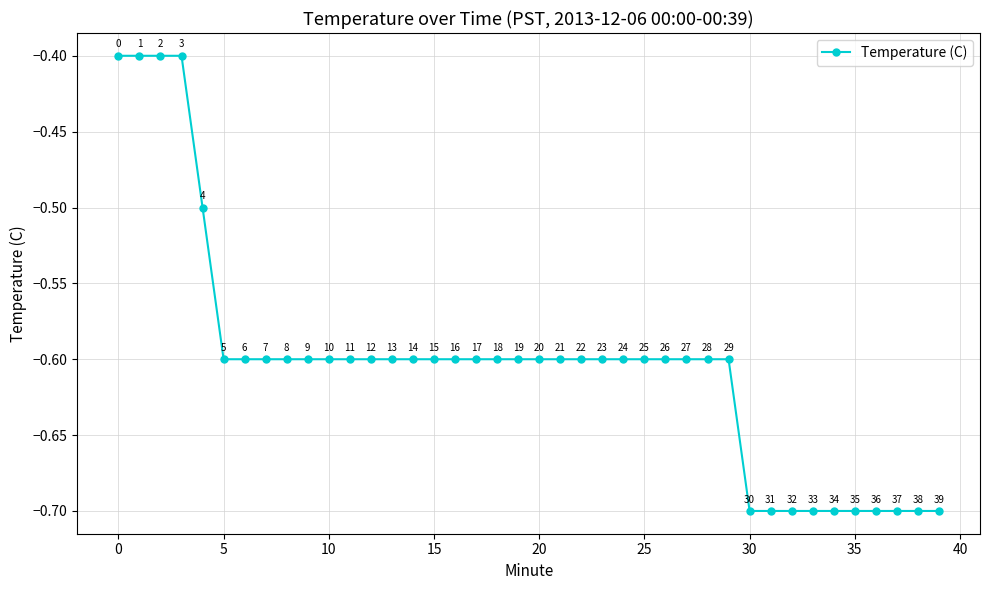

Does the chart have visible grid lines?

Yes